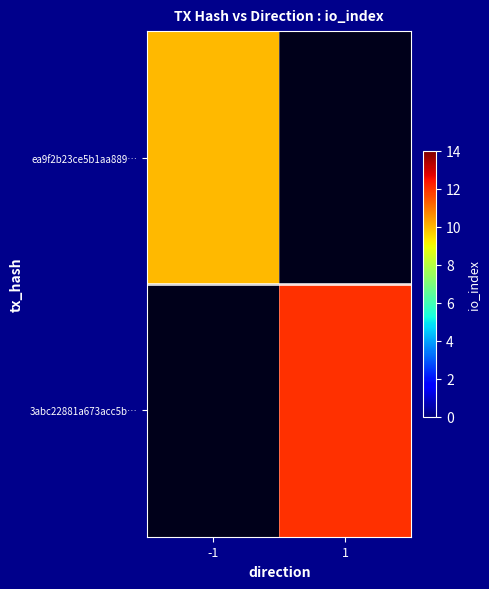

Which series changed the most between -1 and 1?

3abc22881a673acc5b…